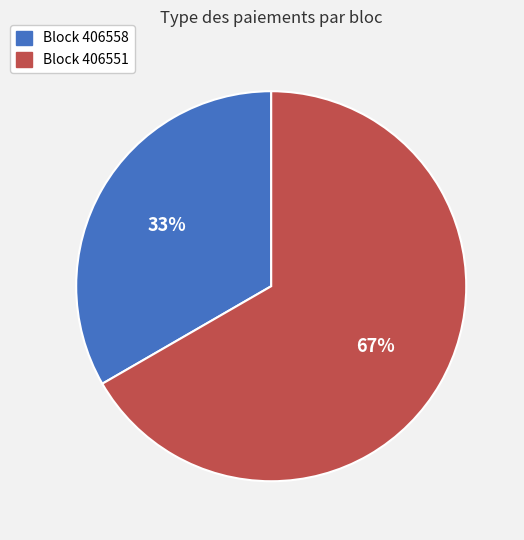

To the nearest percent, what is the average slice percentage?

50%